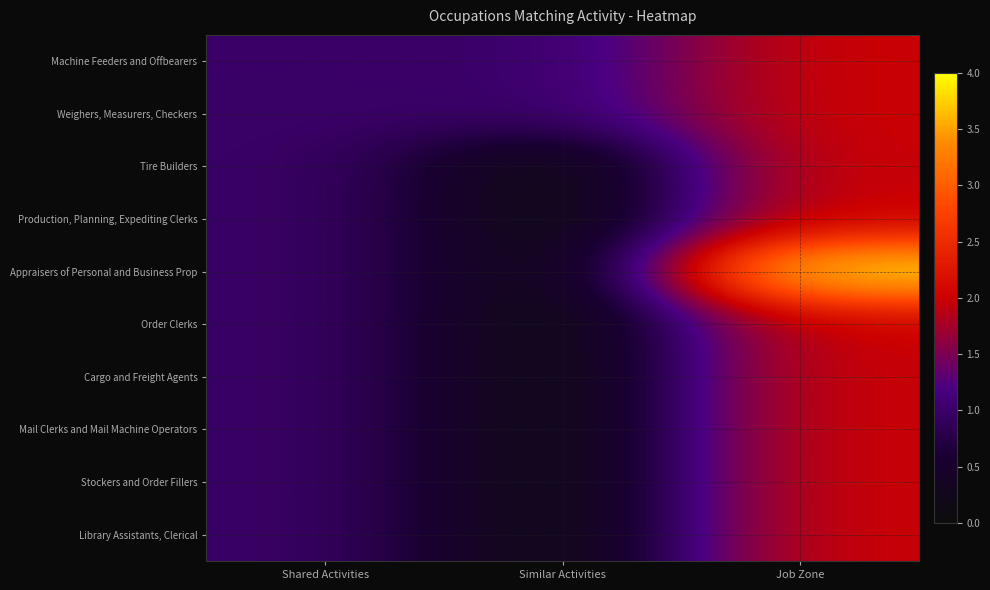

Which series changed the most between Similar Activities and Job Zone?

Appraisers of Personal and Business Prop